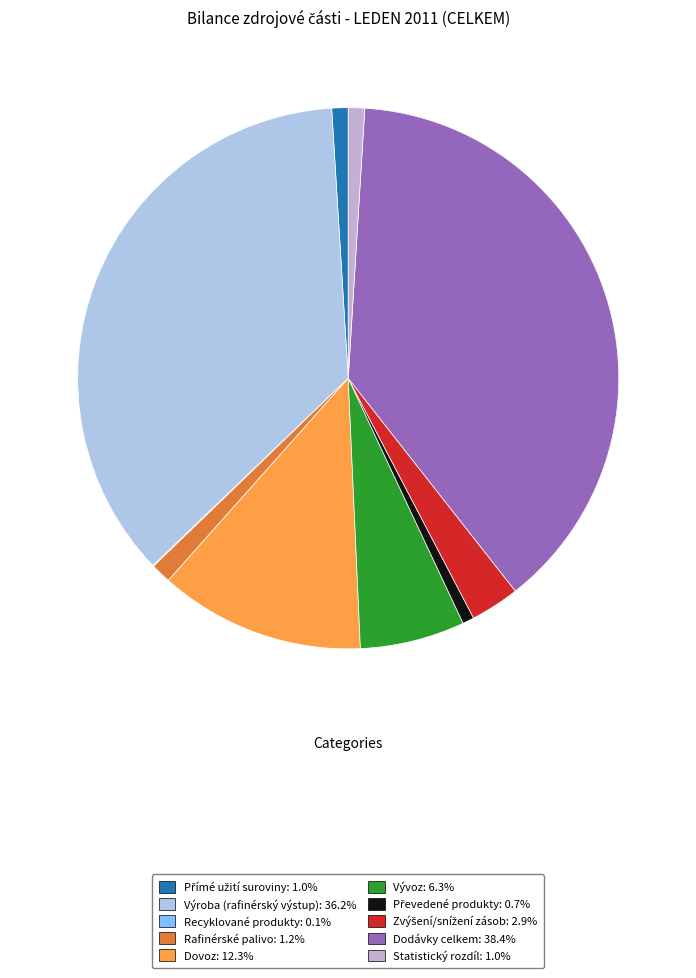

Is there any slice that represents more than half of the pie?

No